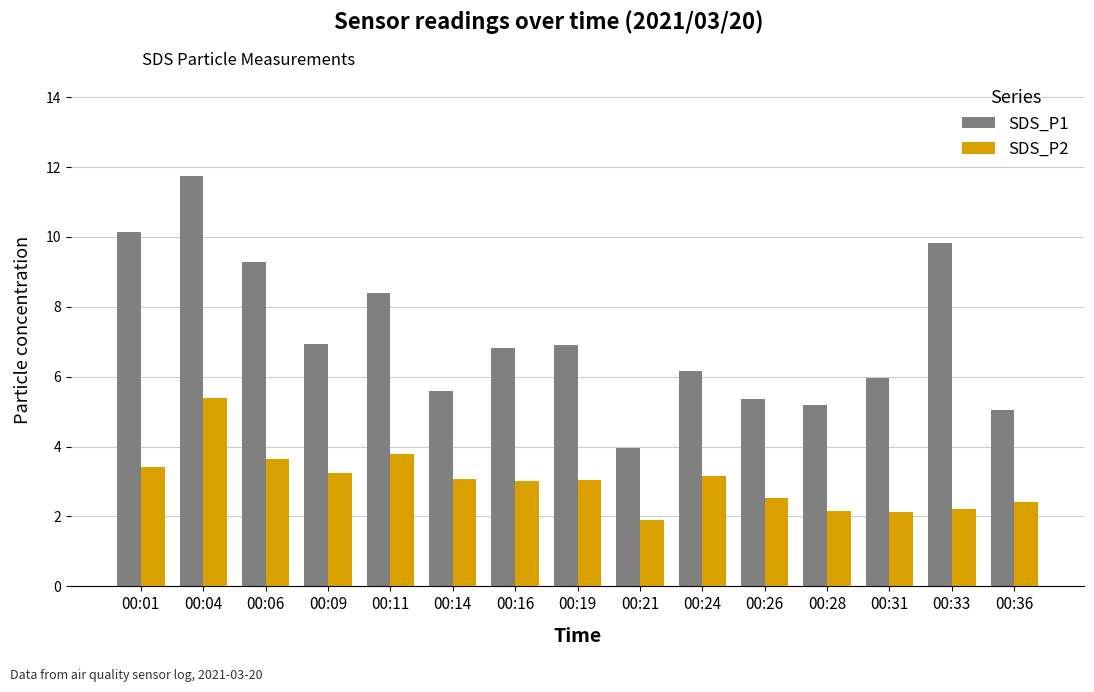

Between 00:06 and 00:28, which series saw the biggest shift?

SDS_P1